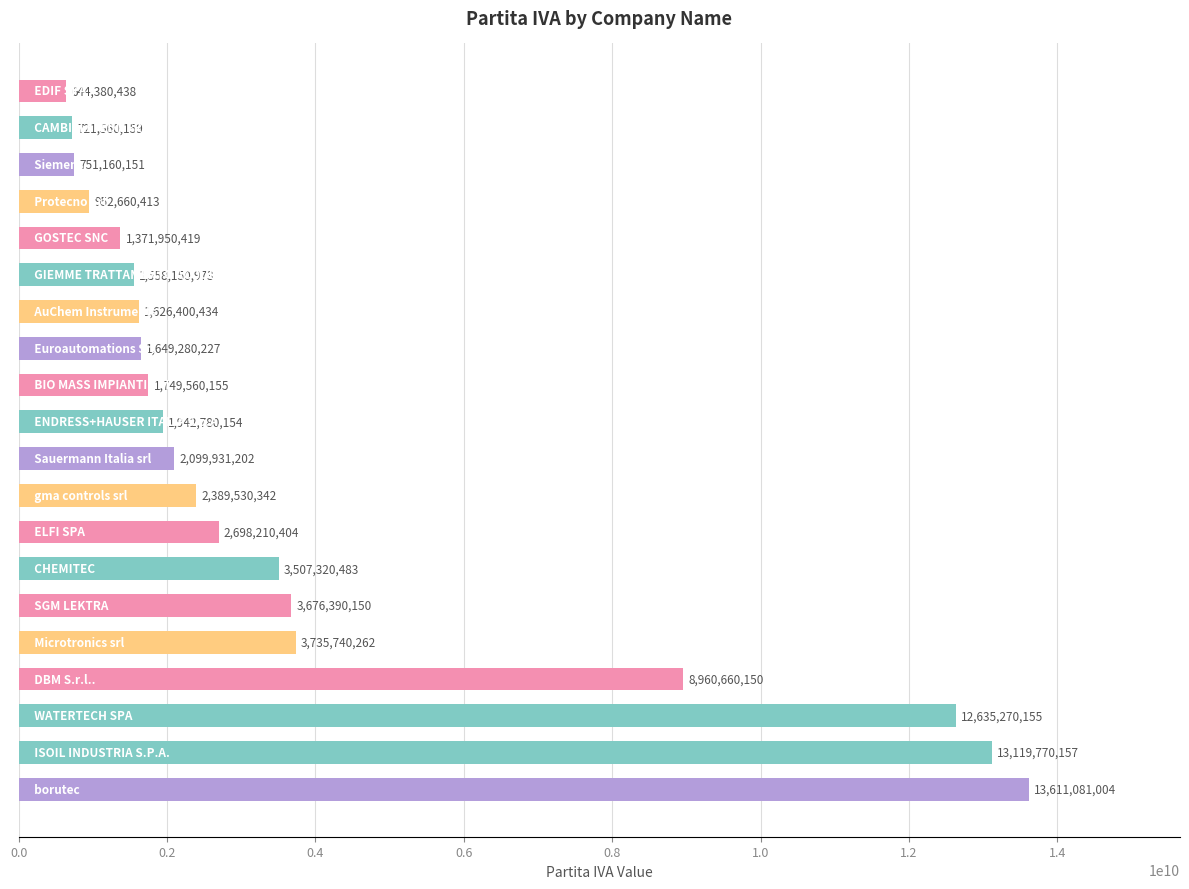

What is the difference between the maximum and minimum values?

12966700566